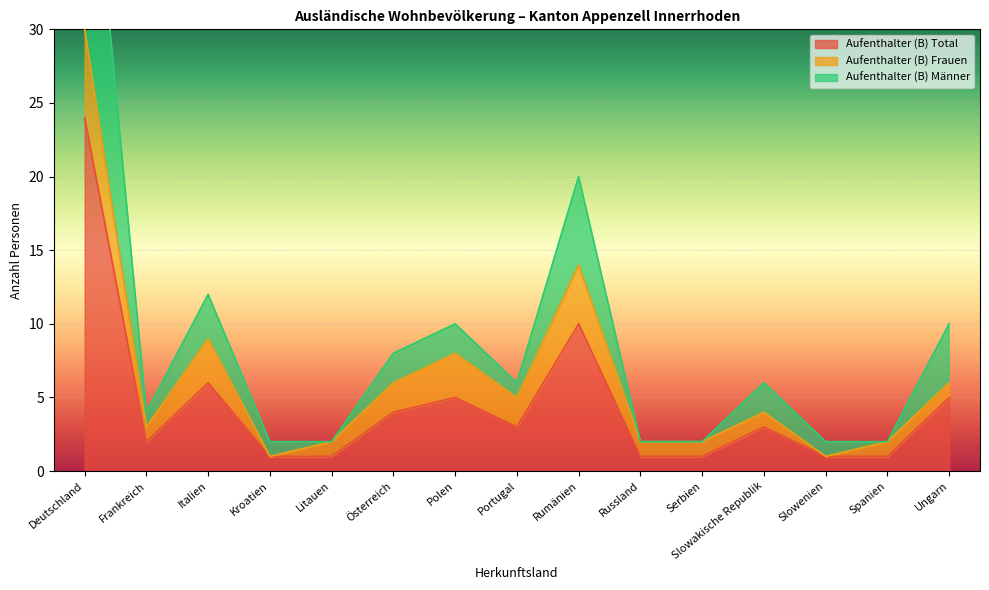

The value of Aufenthalter (B) Total at Frankreich is 1. True or false?

False